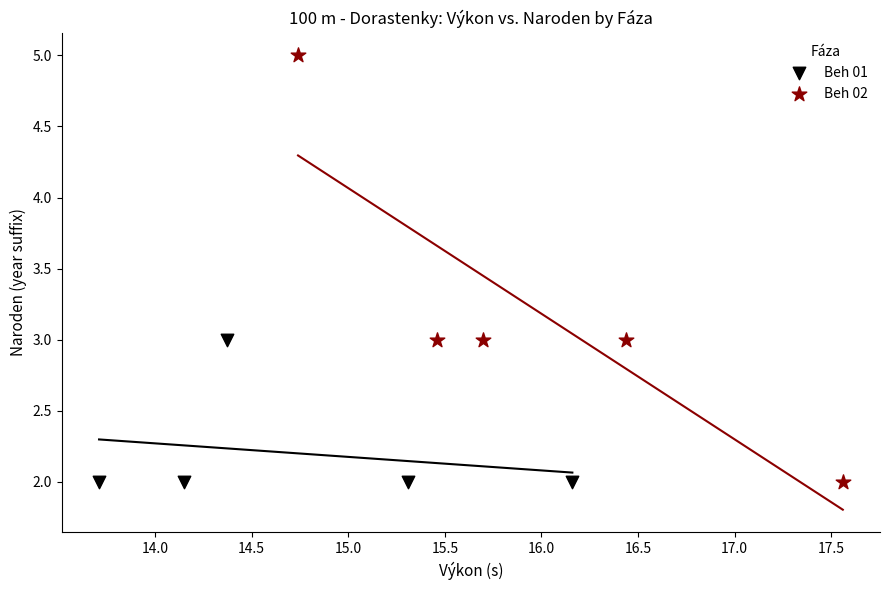

Which series contains the highest Y value?

Beh 02